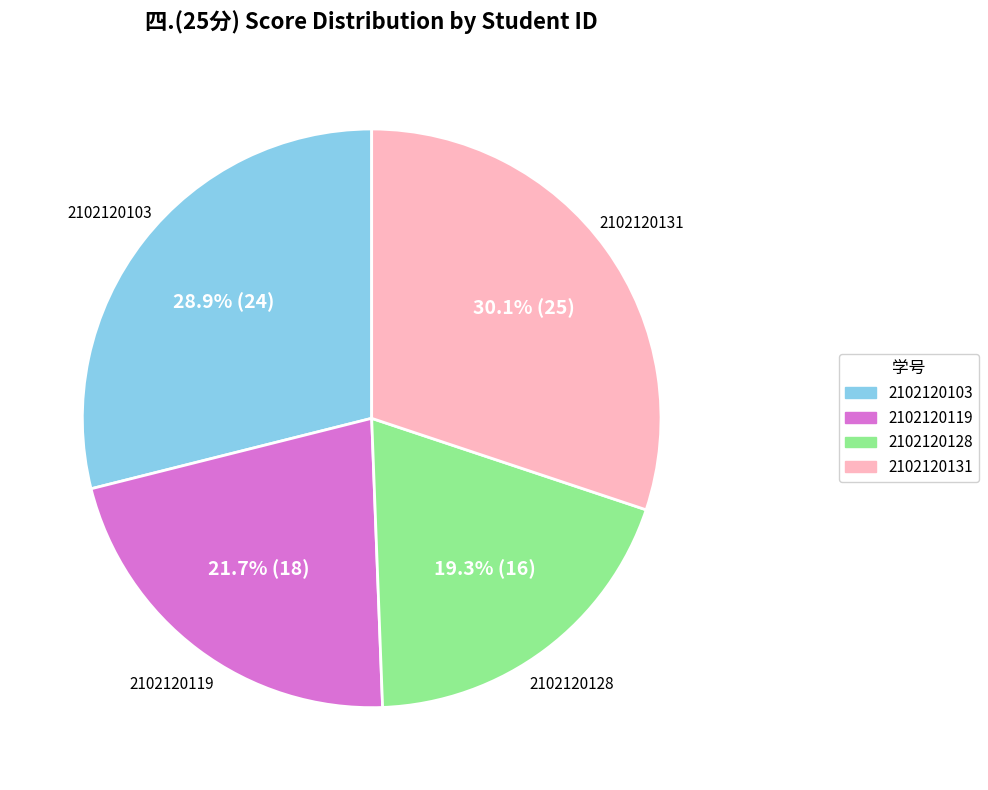

Approximately how many times larger is the value at 2102120103 compared to 2102120131?

1.0